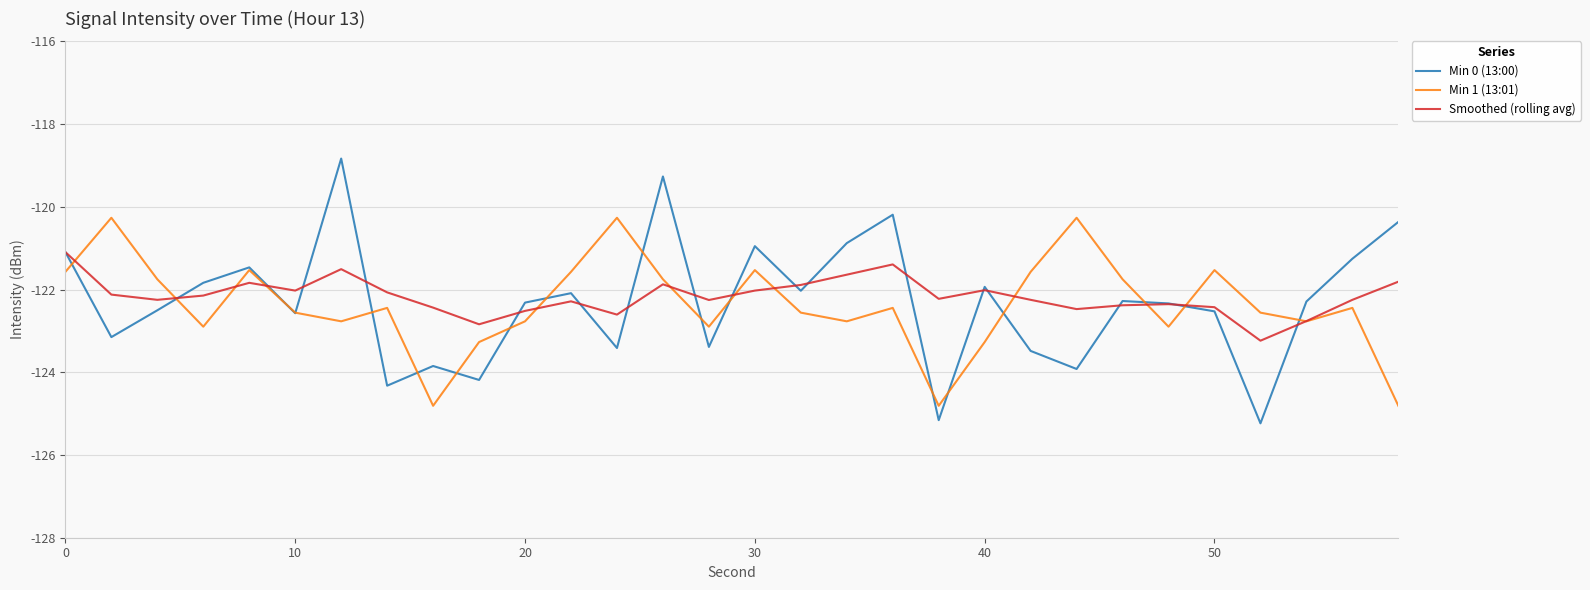

What is the difference between the second highest and second lowest values in the Min 0 (13:00) series?

5.9